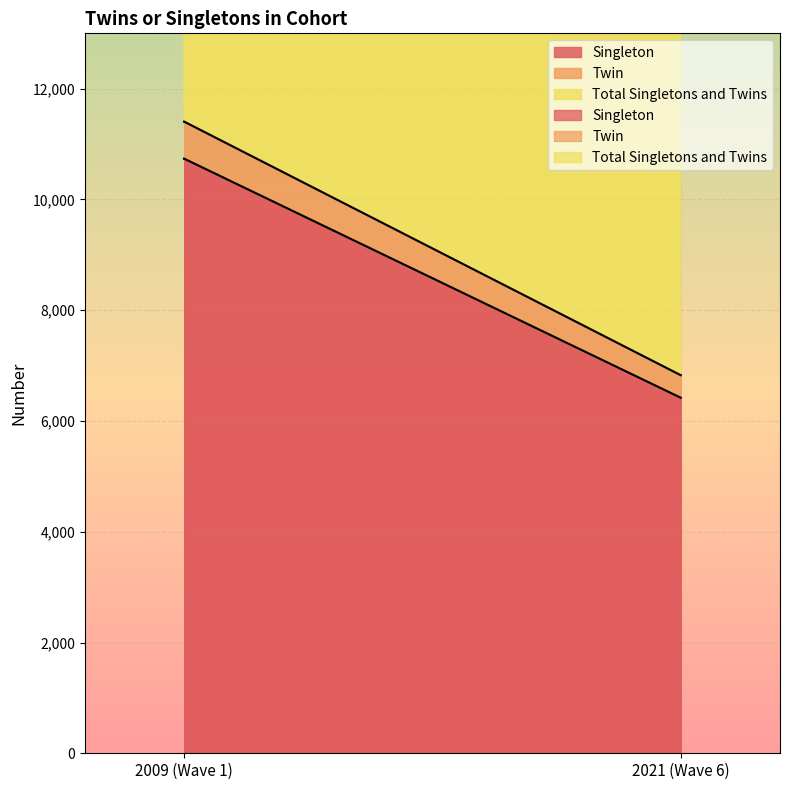

Is the value of Twin at 2021 (Wave 6) greater than the value of Singleton at 2021 (Wave 6)?

No